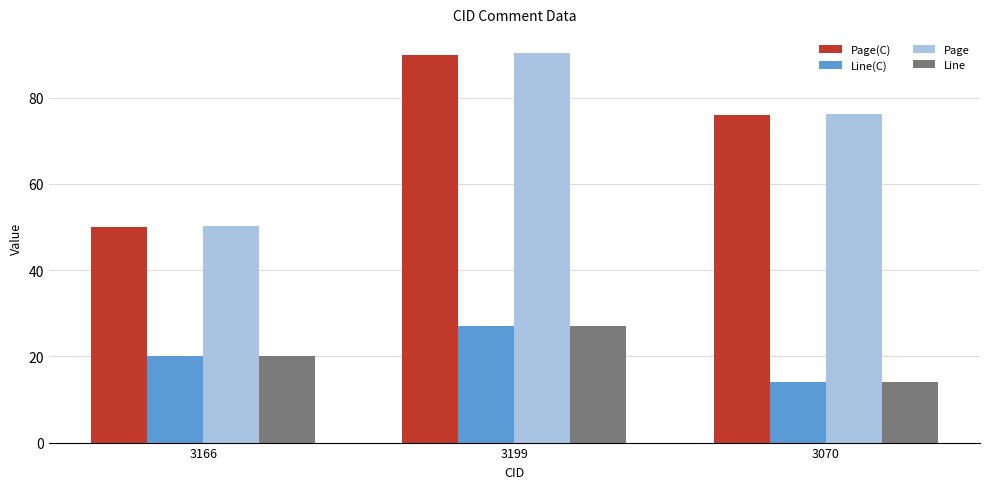

What is the total value across all series at 3166?

140.2